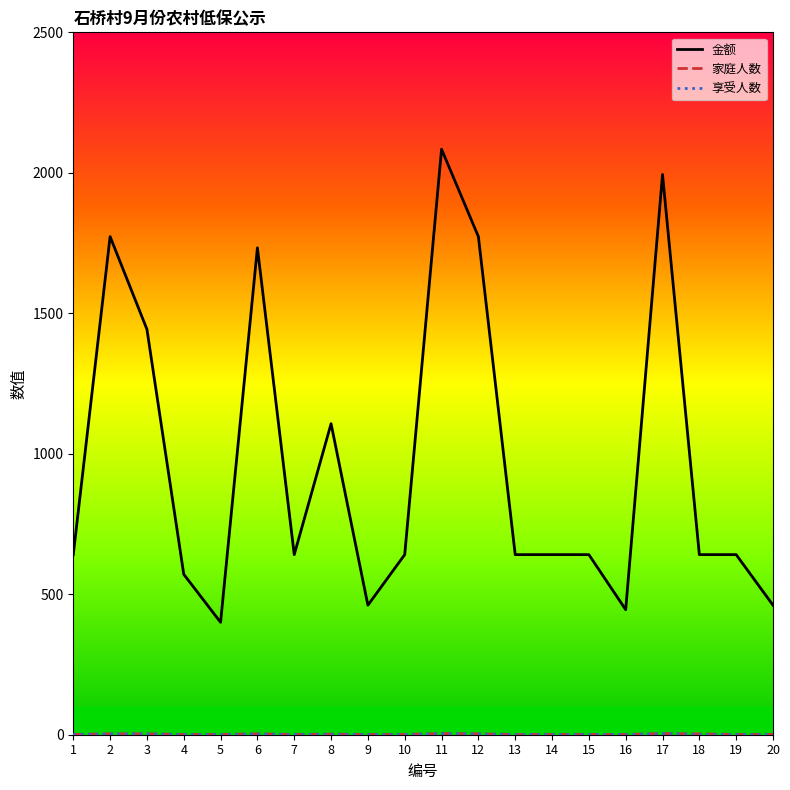

What is the difference between the highest and lowest values at 18?

640